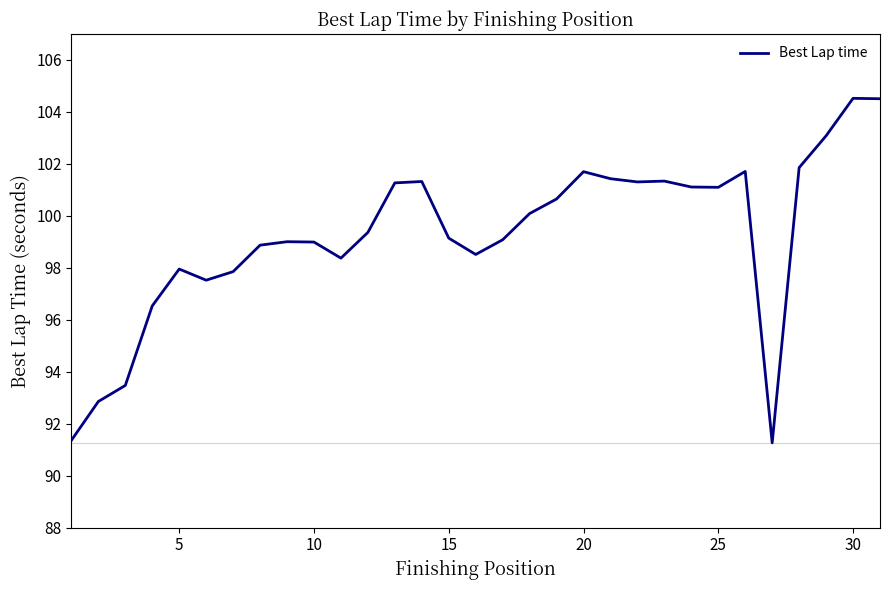

What is the greatest value displayed?

104.5